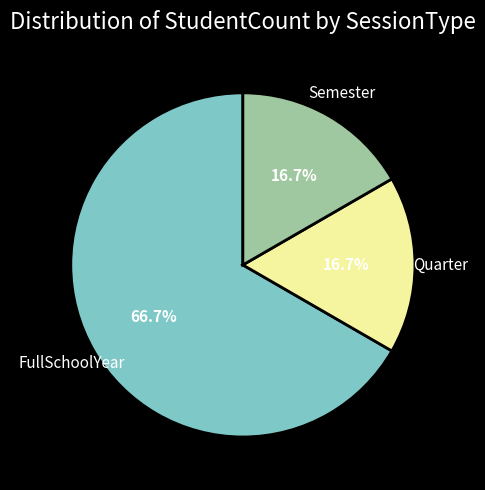

Is there any slice that represents more than half of the pie?

Yes